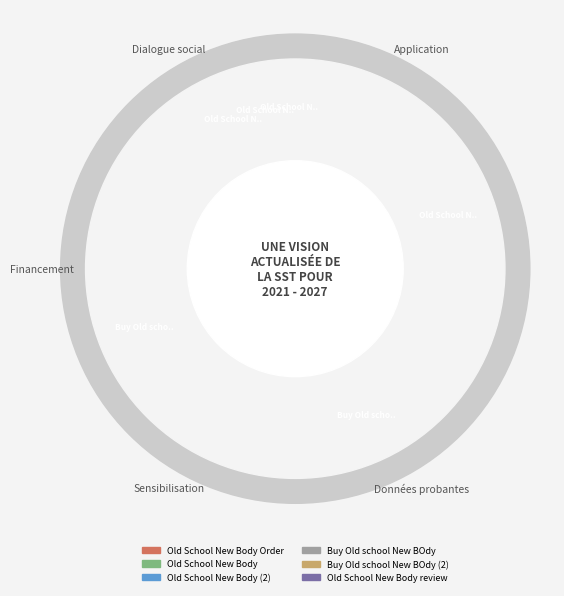

Is there a majority slice in this chart?

No